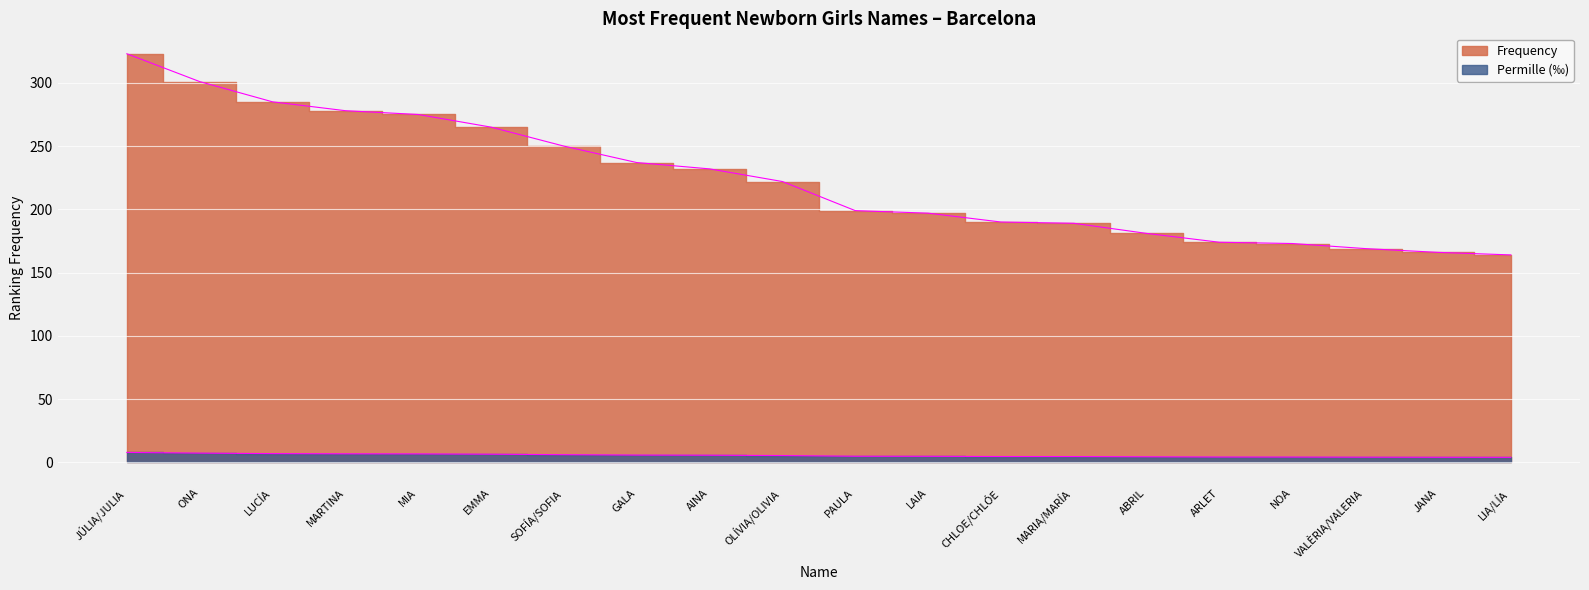

List the series in order of their overall mean, lowest first.

Permille, Frequency